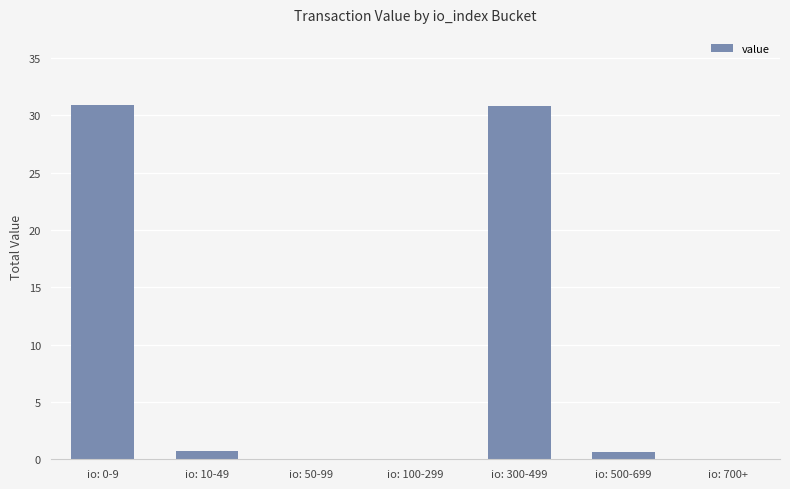

How many data points does each series have?

7